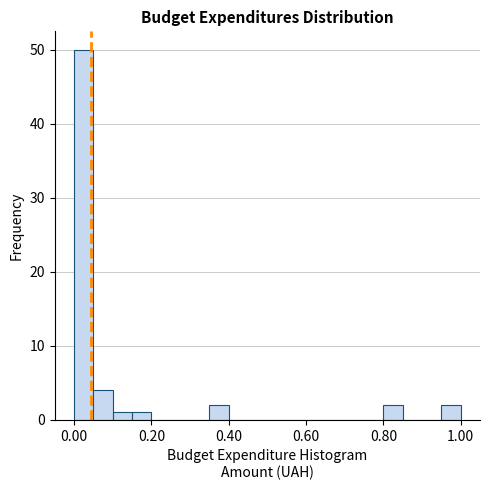

Read against the x-axis, roughly where is the centre of the tallest bar?

0.02